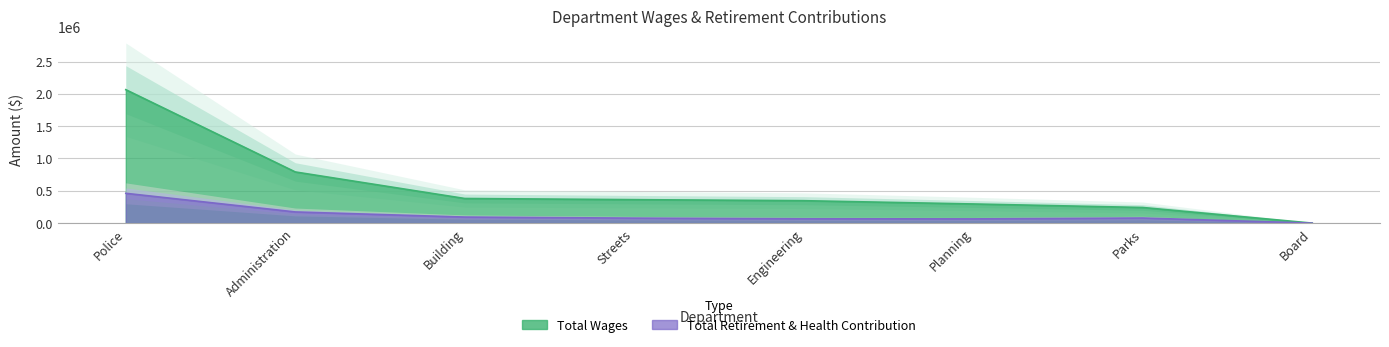

Where is Total Retirement & Health Contribution nearest to the value 230573?

Administration